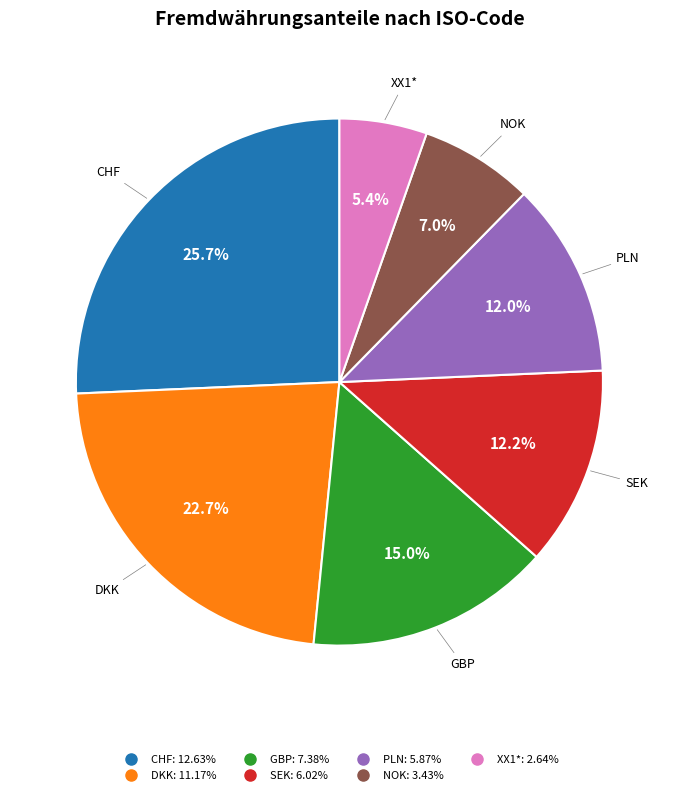

What percentage do XX1* and DKK together represent?

28.1%